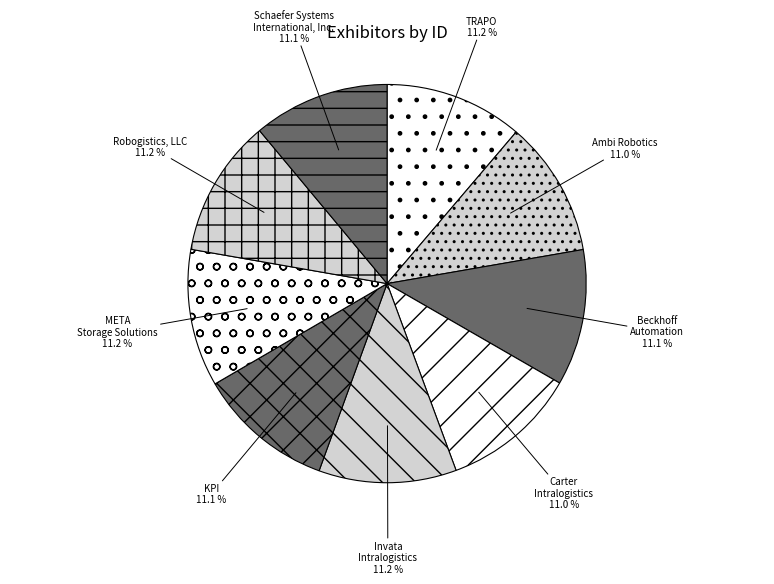

The Beckhoff Automation slice represents 11% of the pie. True or false?

True